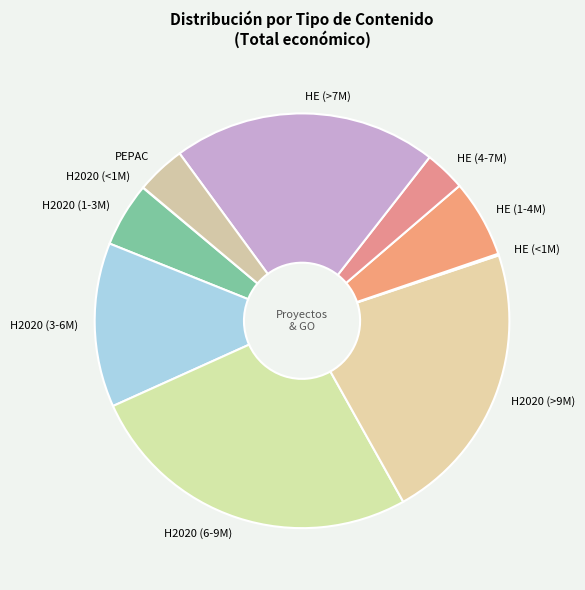

What is the ratio of the value at H2020 (1-3M) to the value at HE (4-7M)?

1.6